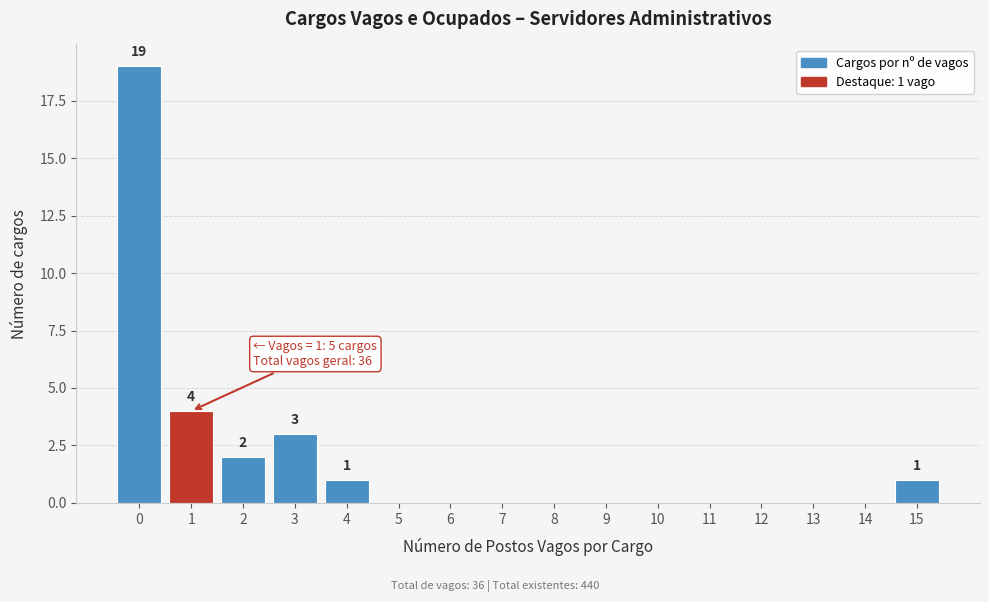

Reading left to right, extract all data points from this chart.

0=19	1=4	2=2	3=3	4=1	5=0	6=0	7=0	8=0	9=0	10=0	11=0	12=0	13=0	14=0	15=1